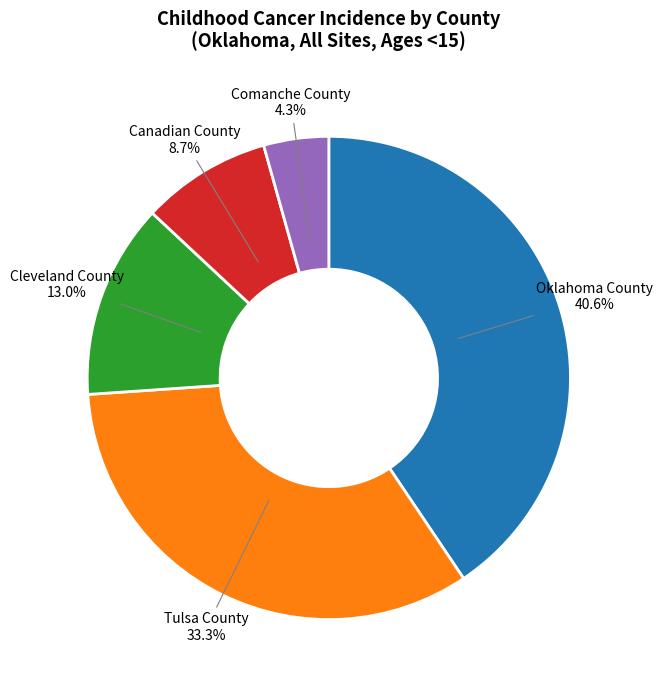

How many segments does this pie chart have?

5